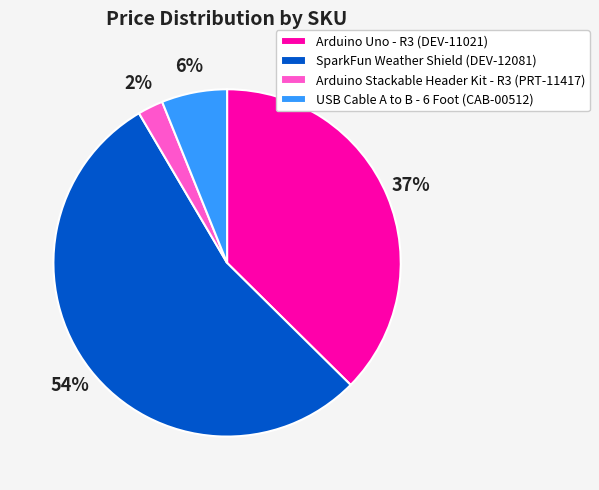

To the nearest percent, what is the average slice percentage?

25%